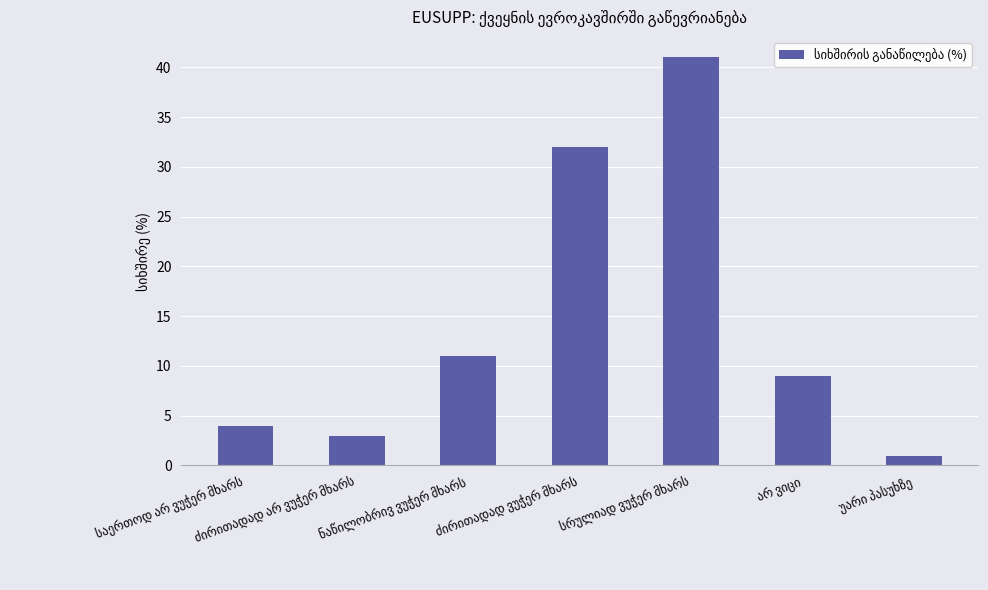

The chart shows a value of 6 at საერთოდ არ ვუჭერ მხარს. True or false?

False